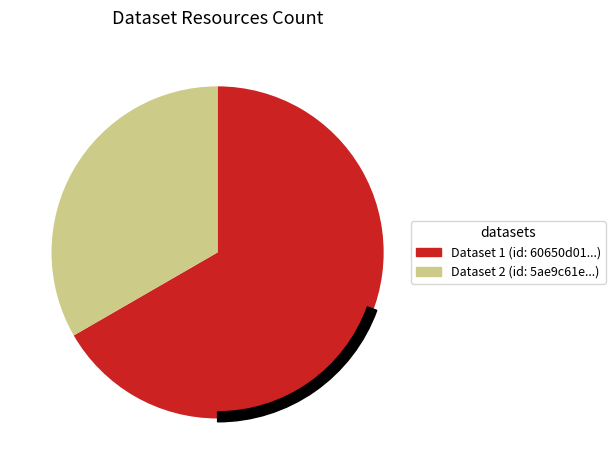

What is the total percentage of Monitorização de Parâmetros Ambientais and Carta de potencial solar de Lisboa?

100.0%